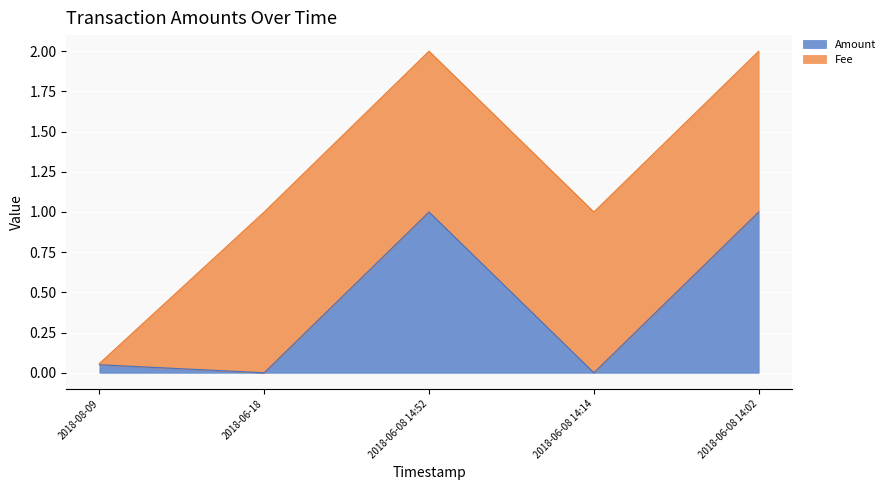

What is the label of the 4th point from the right?

2018-06-18